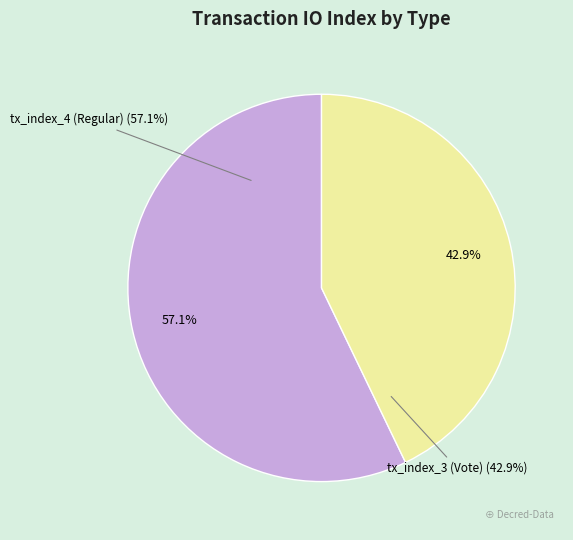

What is the smallest slice in the pie chart?

tx_index_3 (Vote)